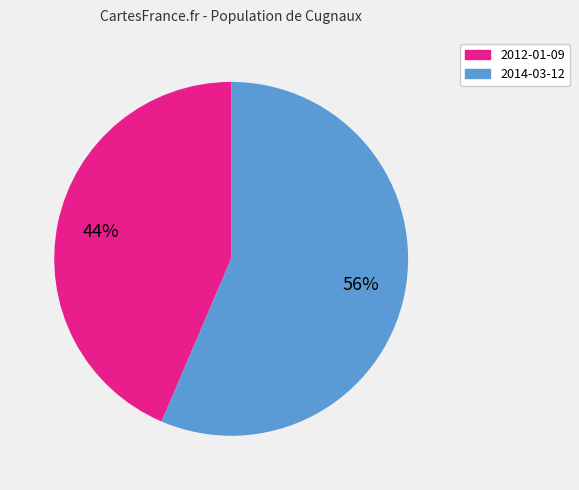

What percentage is the 2012-01-09 slice, to the nearest percent?

44%